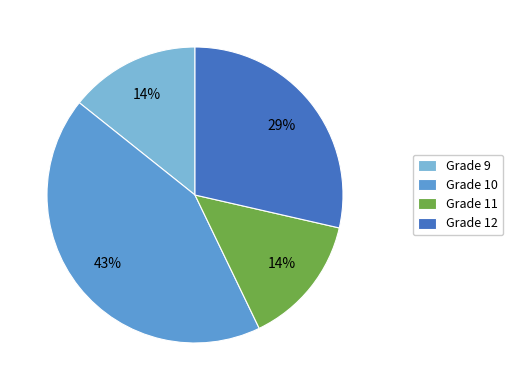

To the nearest percent, what portion does Grade 10 represent?

43%